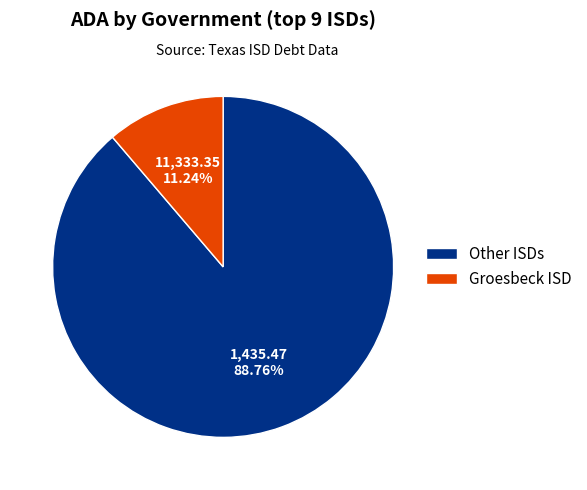

Which slice is the largest?

Other ISDs